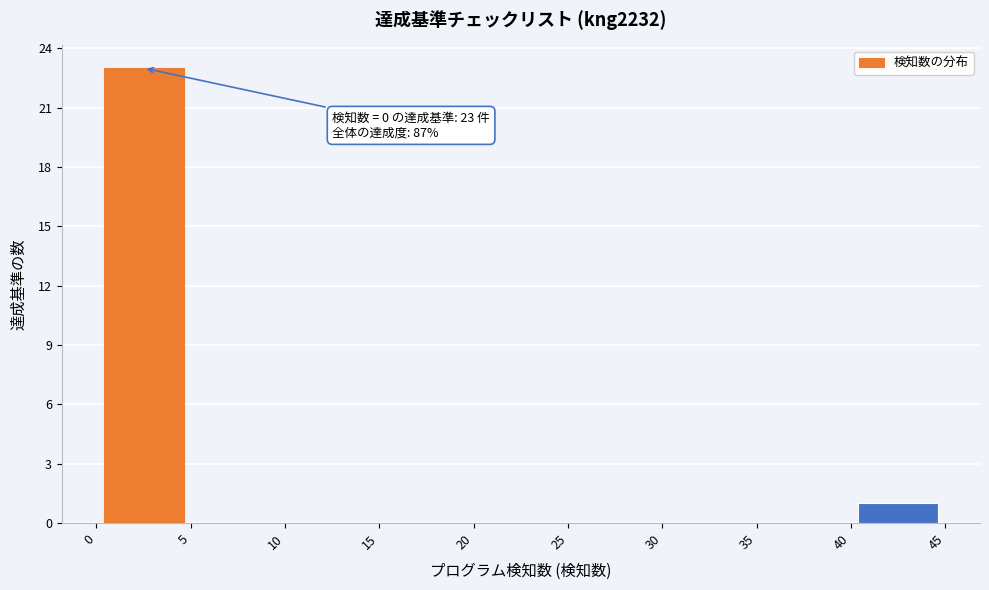

Which range on the x-axis has the tallest bar?

0 to 5